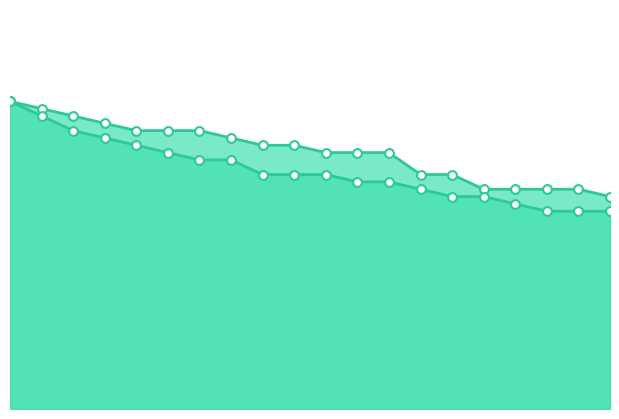

What is the total value across all series at 10?

68